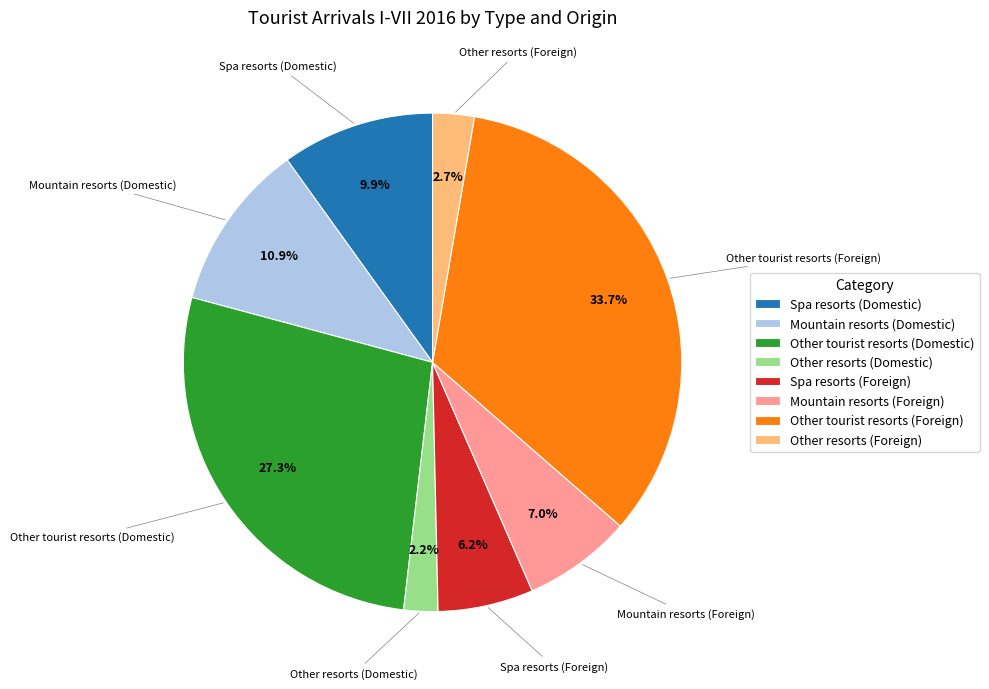

Does Other resorts (Domestic) account for over 50% of the chart?

No